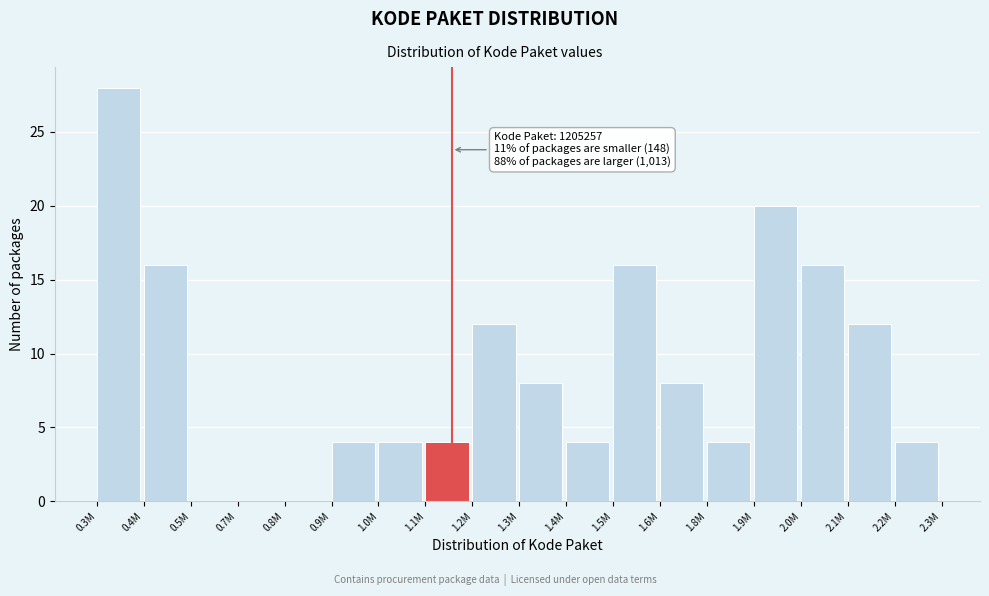

Reading left to right, what are all the values shown in this chart?

0.3M=28	0.4M=16	0.5M=0	0.7M=0	0.8M=0	0.9M=4	1.0M=4	1.1M=4	1.2M=12	1.3M=8	1.4M=4	1.5M=16	1.6M=8	1.8M=4	1.9M=20	2.0M=16	2.1M=12	2.2M=4